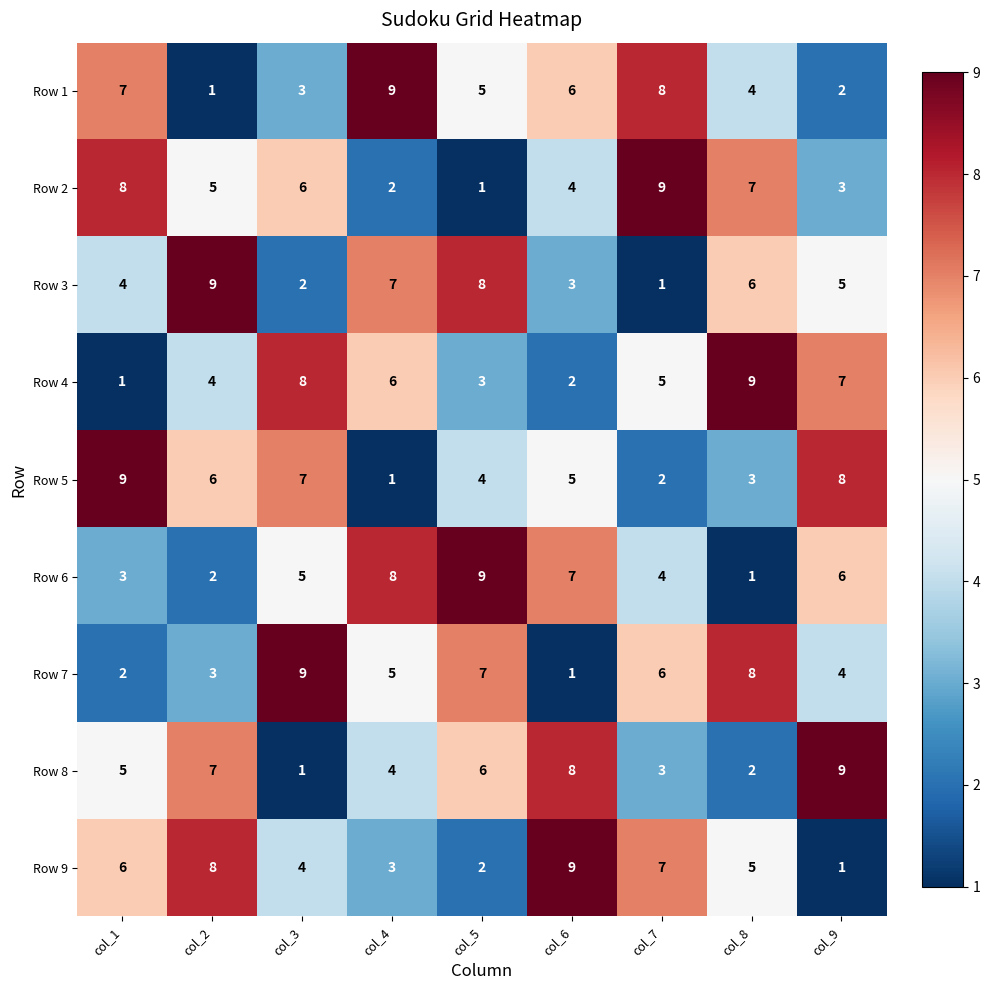

How many distinct data groups are displayed?

9